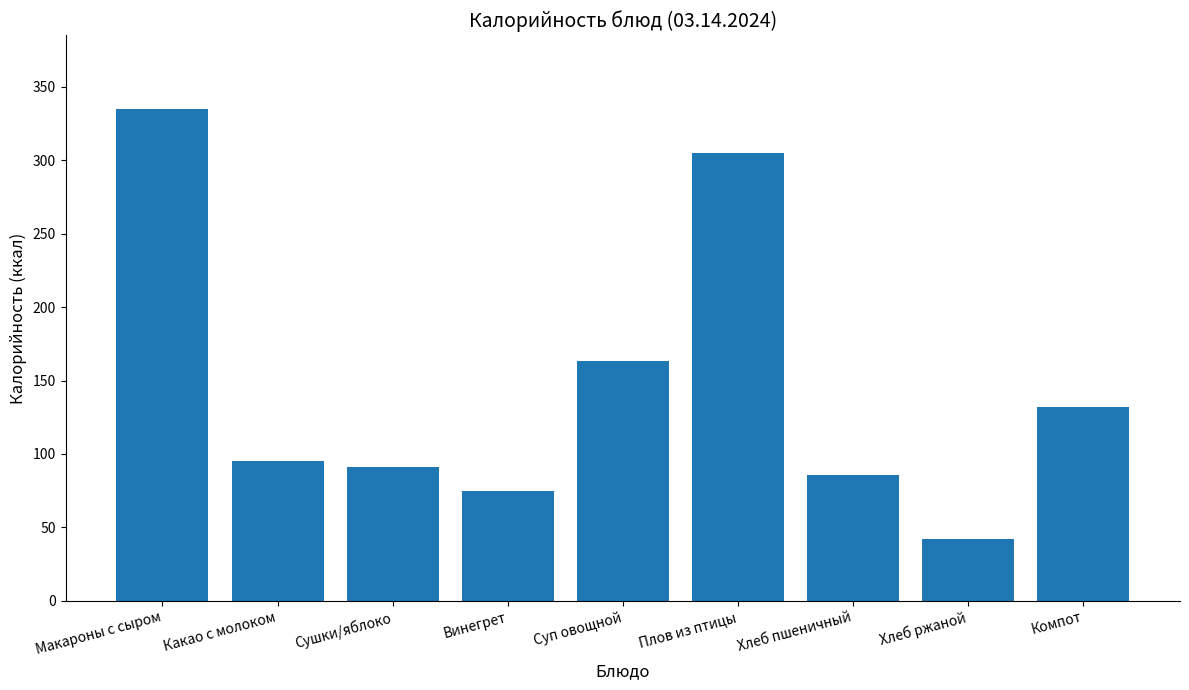

Reading left to right, transcribe all the data shown in this chart.

Макароны с сыром=335	Какао с молоком=95	Сушки/яблоко=91	Винегрет=75	Суп овощной=163	Плов из птицы=305	Хлеб пшеничный=86	Хлеб ржаной=42	Компот=132